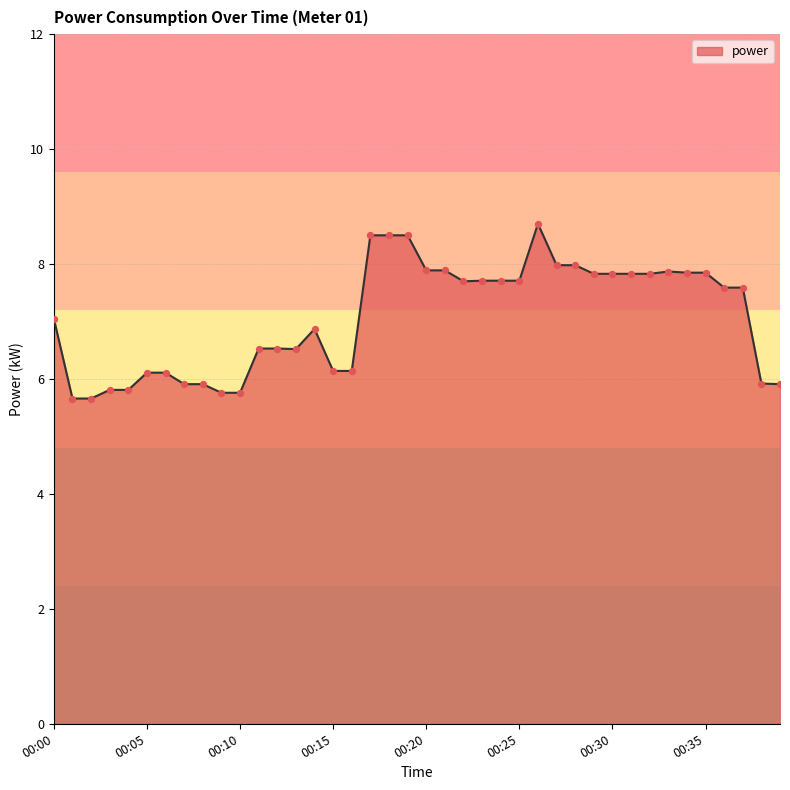

What is the greatest value displayed?

8.7